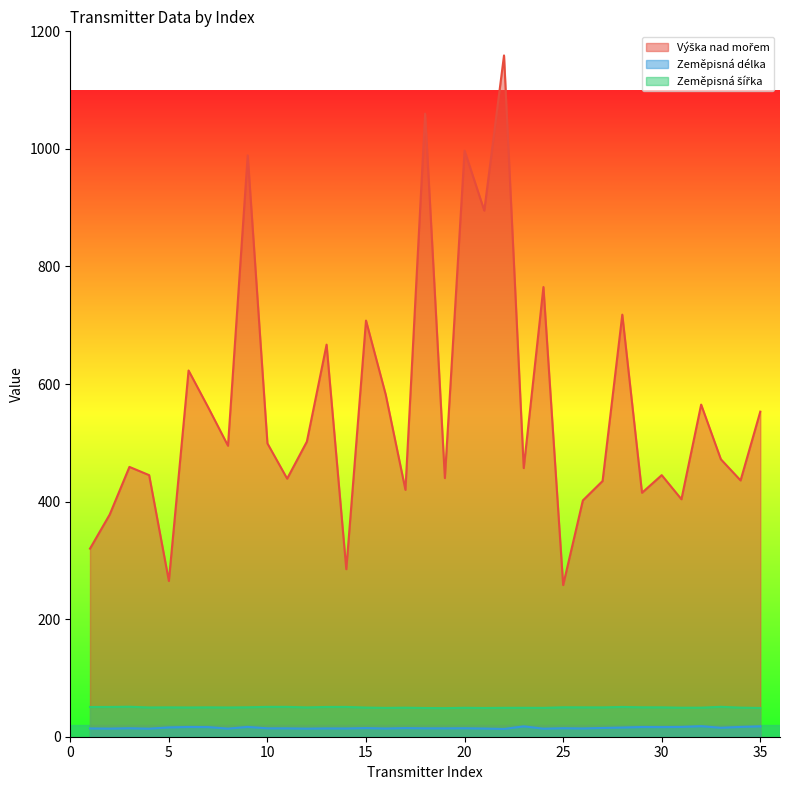

How many series are shown in this chart?

3